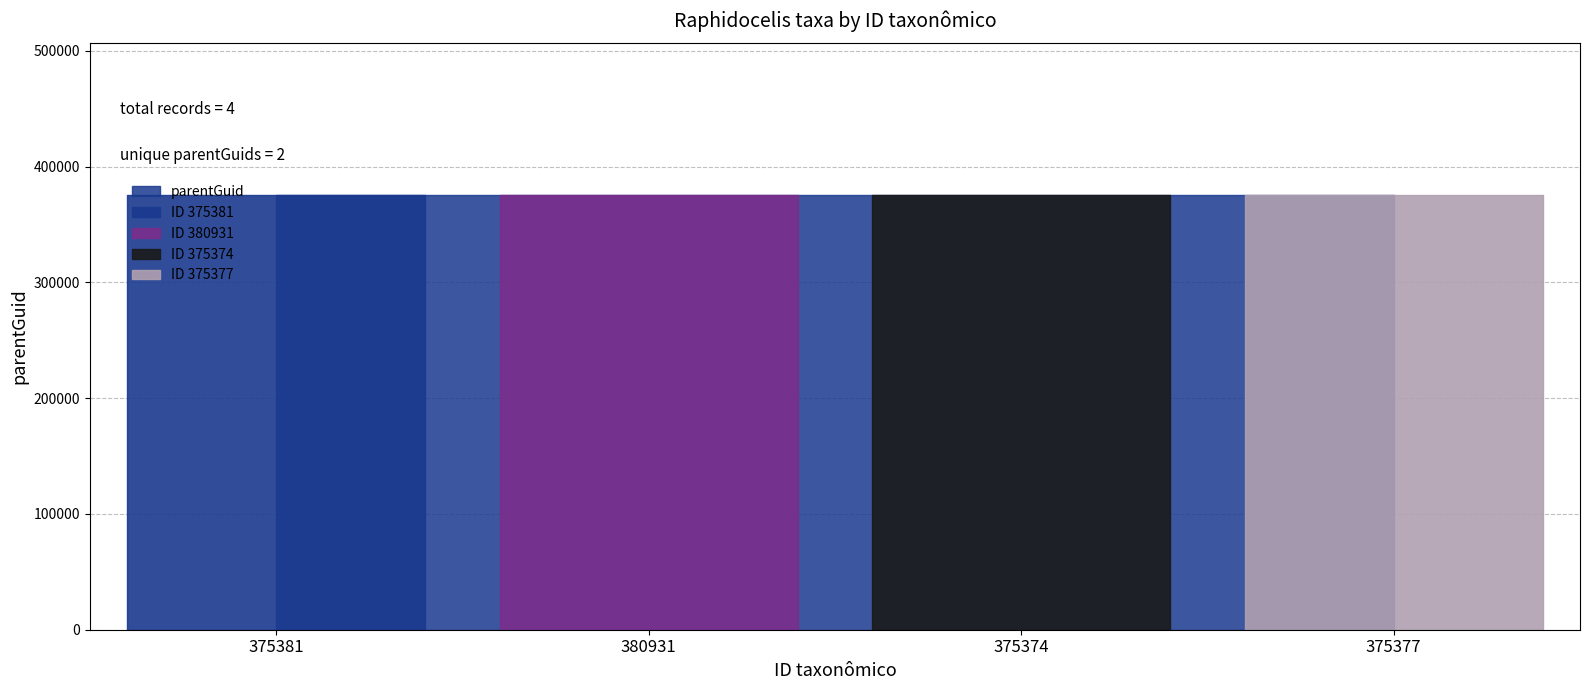

What is the ratio of the value at 380931 to the value at 375377?

1.0